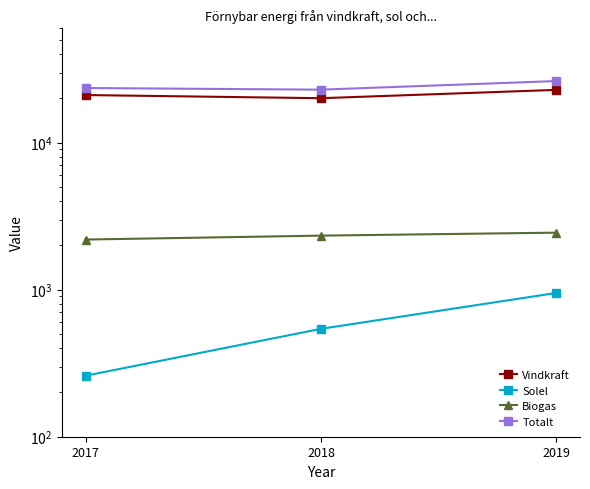

Does the chart display data point markers on the line(s)?

Yes